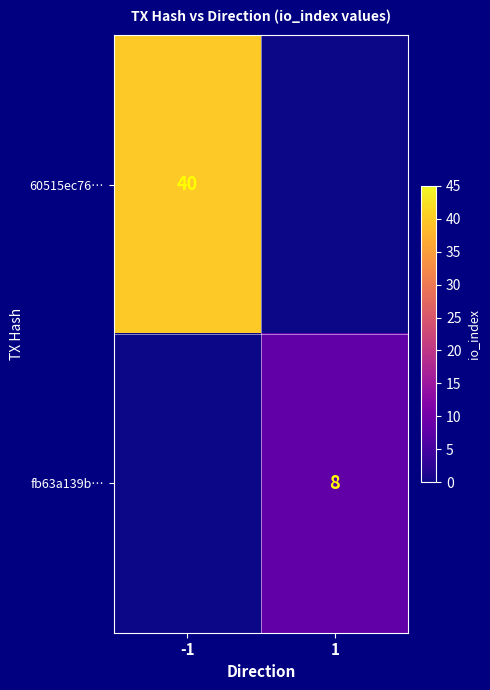

True or false: 60515ec76… has a value of 15 at -1.

False